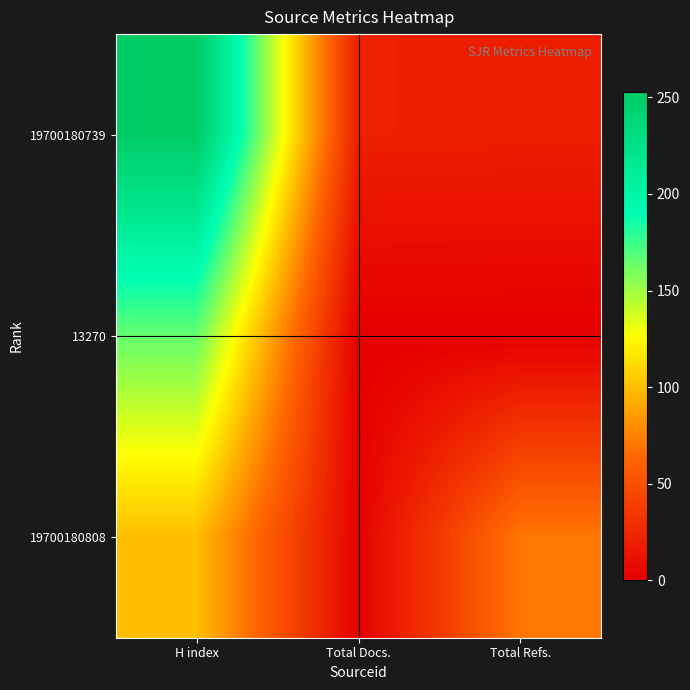

Which series has the largest range (max minus min)?

19700180739